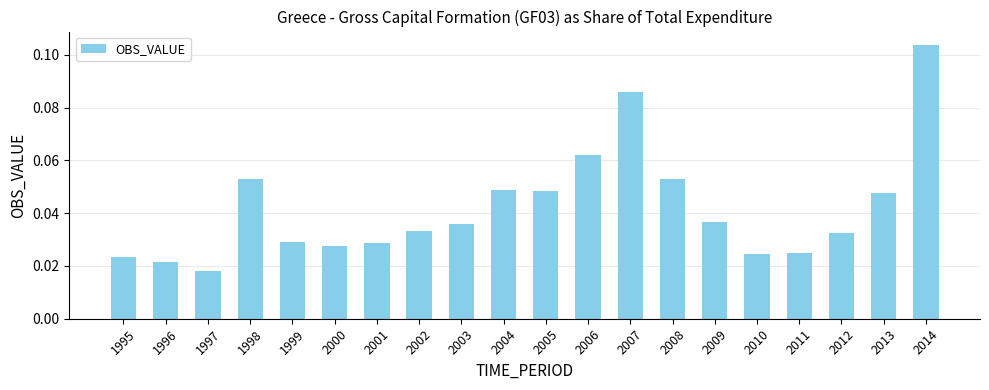

Which has a higher value, 2000 or 1997?

2000